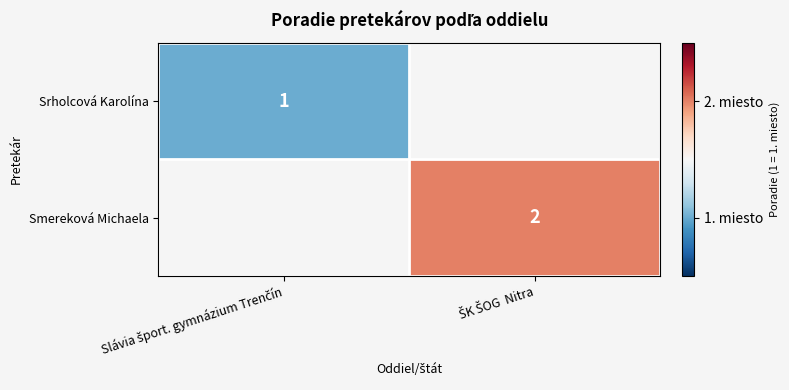

Which series has the largest range (max minus min)?

Srholcová Karolína